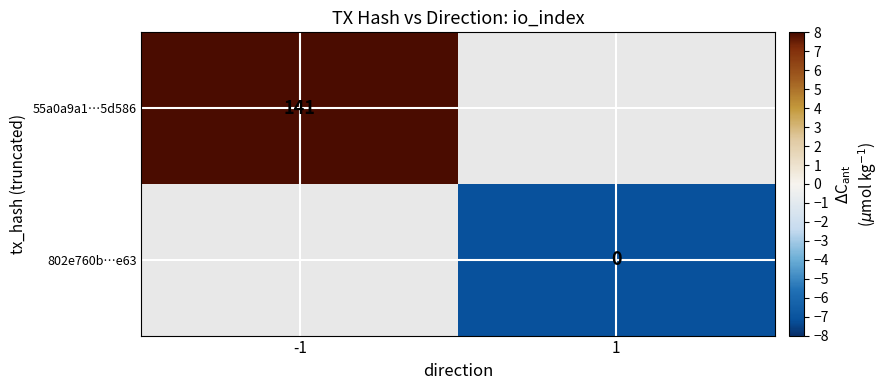

Is the value of 802e760b…e63 at 1 greater than the value of 55a0a9a1…5d586 at -1?

No